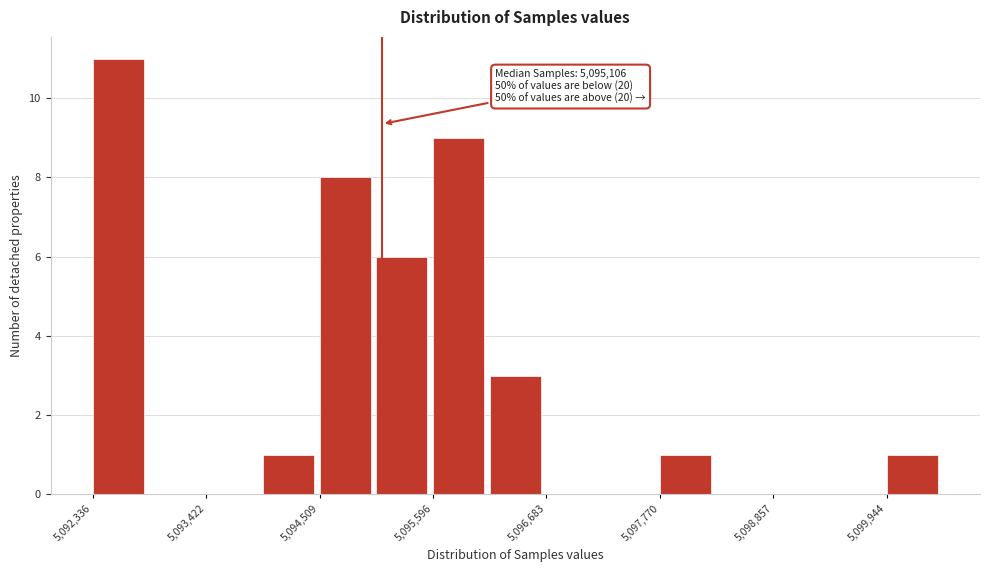

Read against the x-axis, roughly where is the centre of the tallest bar?

5092600